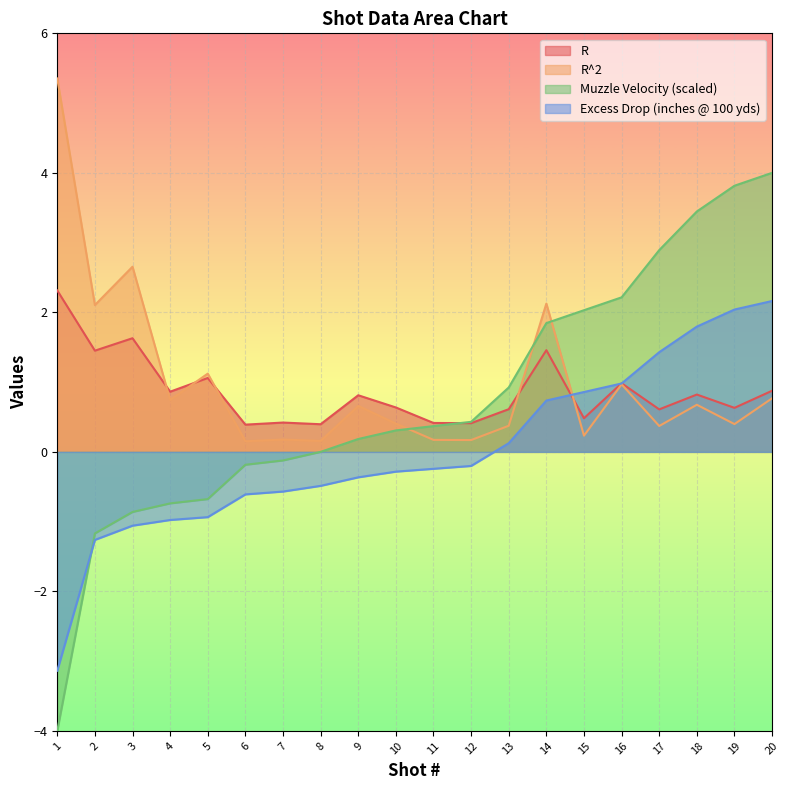

Between which two adjacent categories do R^2 and Muzzle Velocity (fps) first intersect?

10 and 11